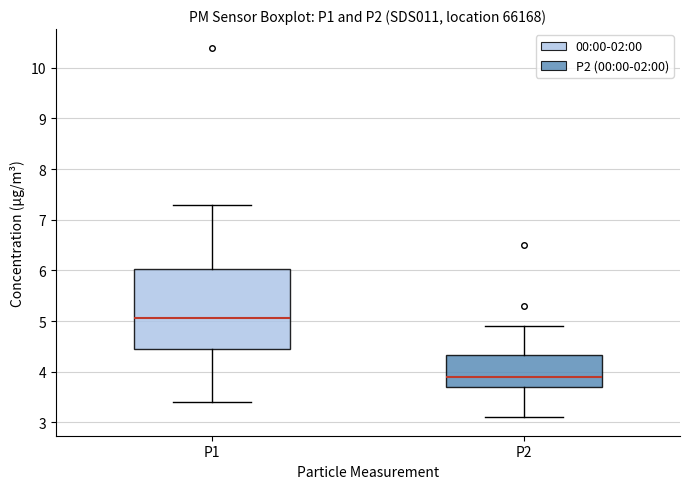

Reading left to right, transcribe this box plot: for each box, give where its median line is, the range the box spans, and where its two whiskers end, as read against the y-axis. The values are not printed on the chart, so give them approximately, as read against the axis.

P1: median 5.1, box 4.5 to 6.0, whiskers 3.4 to 7.3
P2: median 3.9, box 3.7 to 4.3, whiskers 3.1 to 4.9